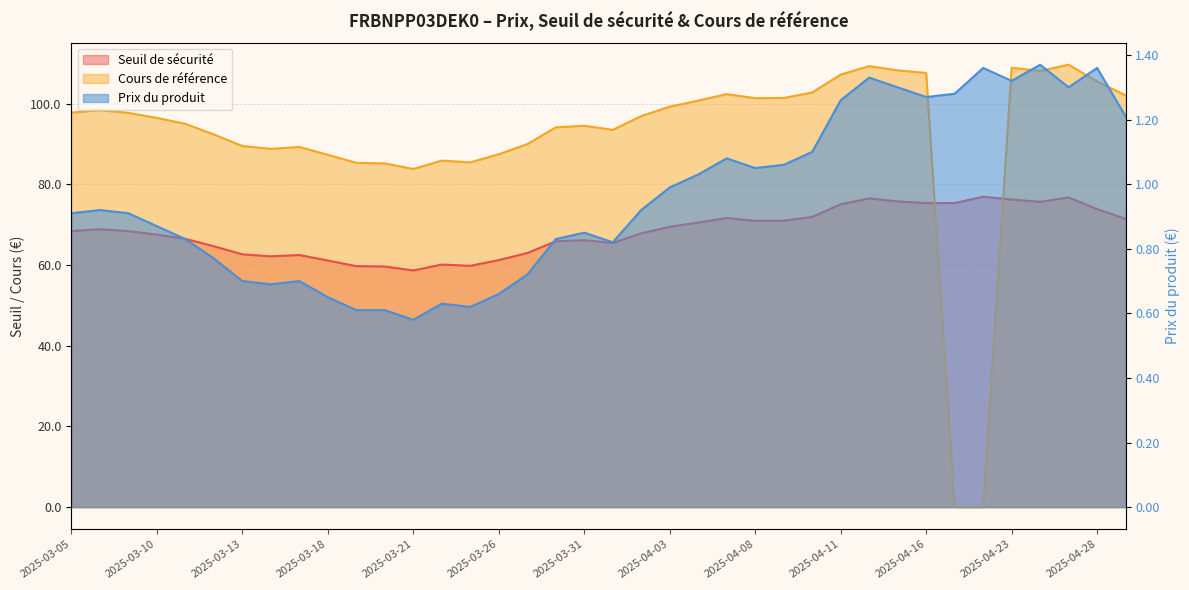

What value does the Cours de référence series have at 2025-04-28?

105.5